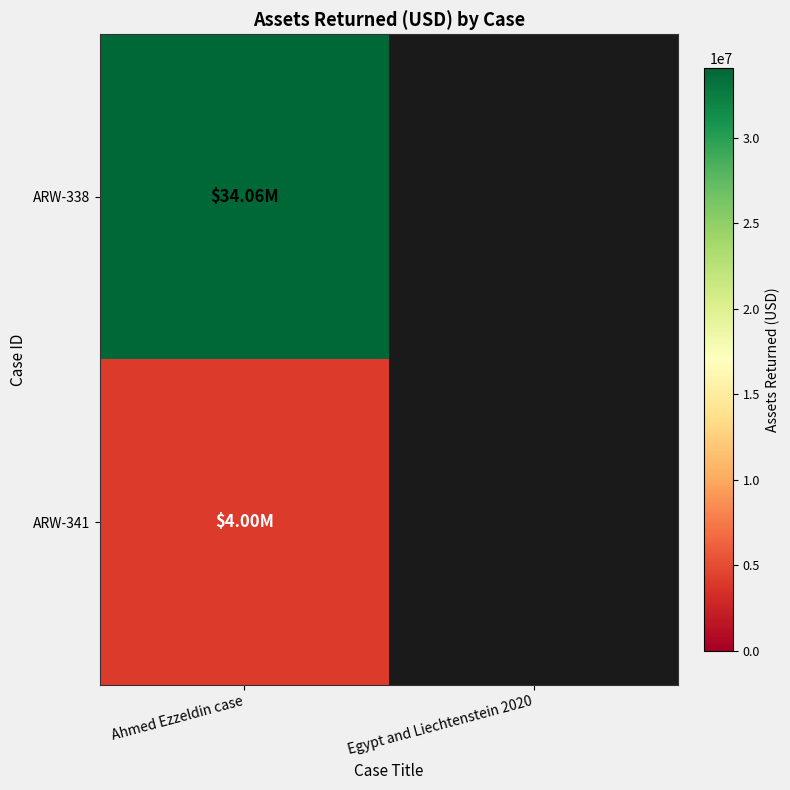

What value does the ARW-341 series have at Ahmed Ezzeldin case?

4000000.0